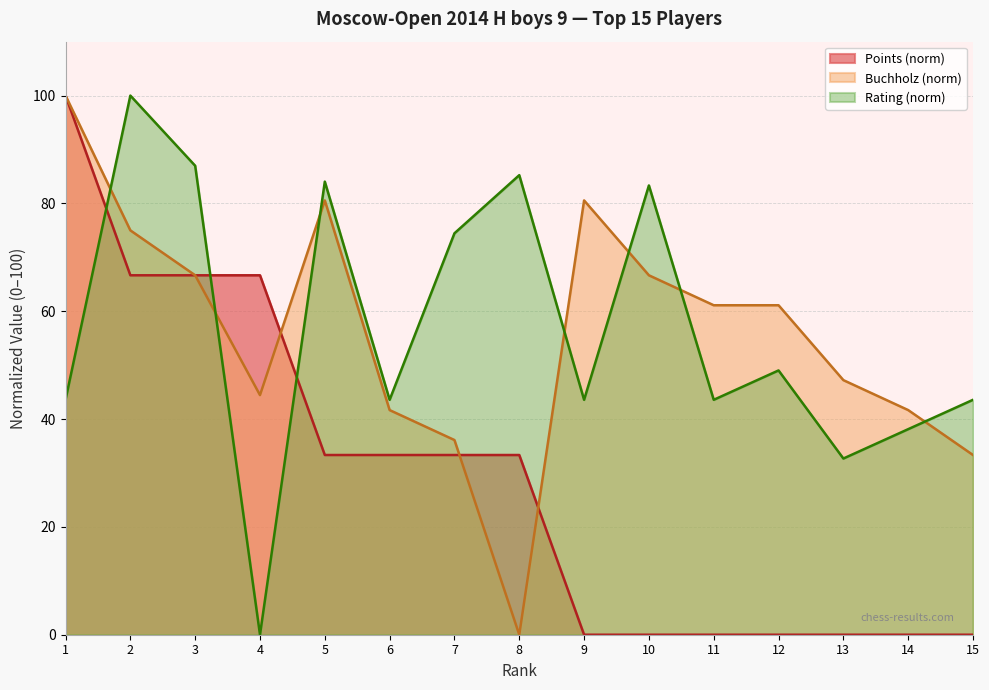

Where is Rating nearest to the value 50?

12